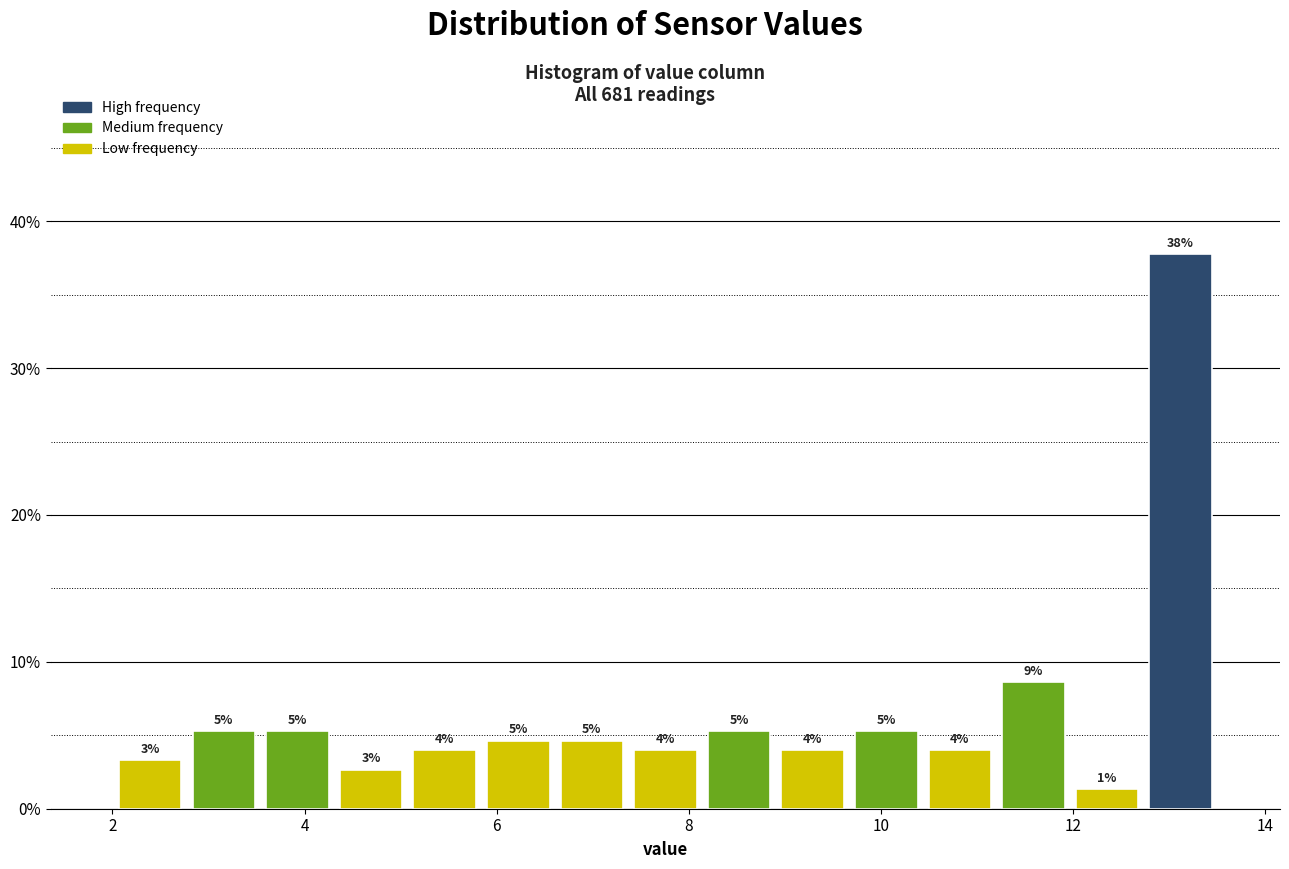

Around what value on the x-axis is the tallest bar? Give the approximate position of its centre, as read against the axis.

13.2